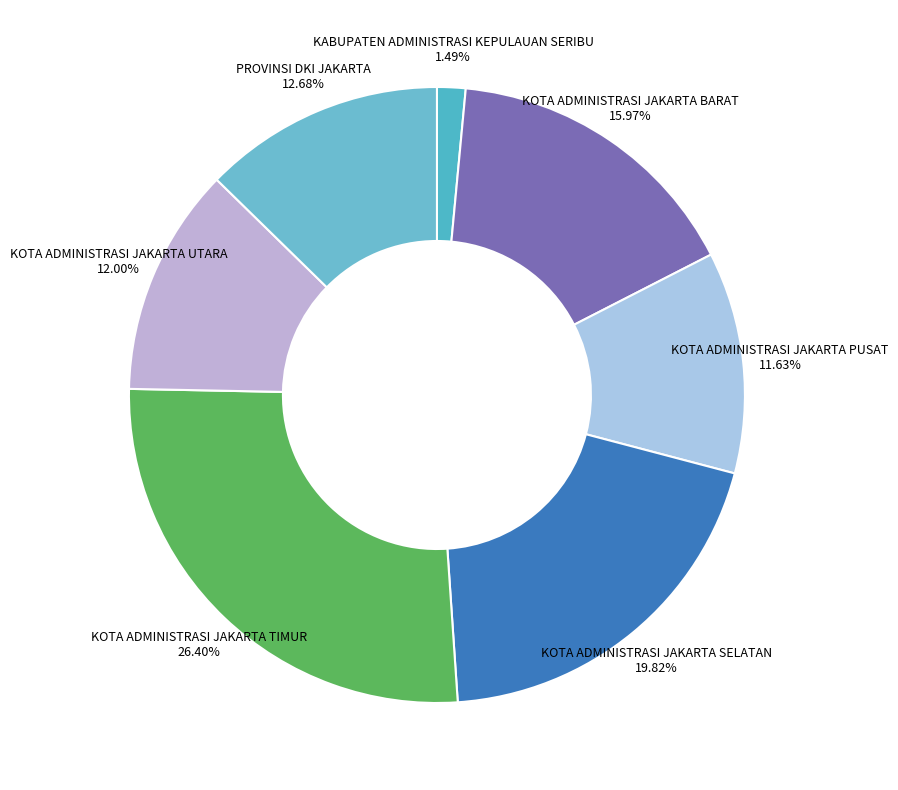

Does KOTA ADMINISTRASI JAKARTA UTARA account for over 50% of the chart?

No